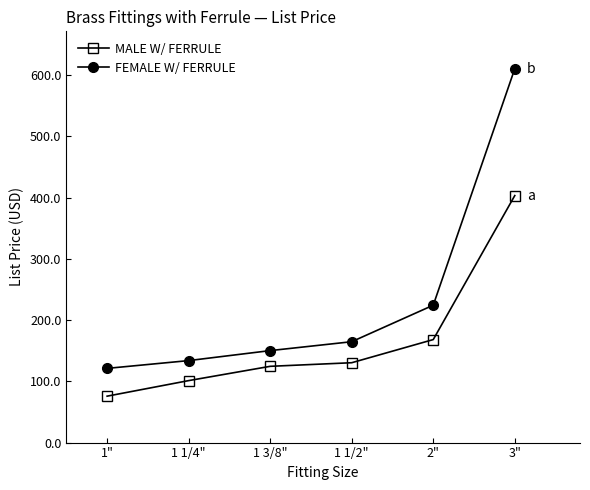

True or false: FEMALE W/ FERRULE and MALE W/ FERRULE cross at least once.

False